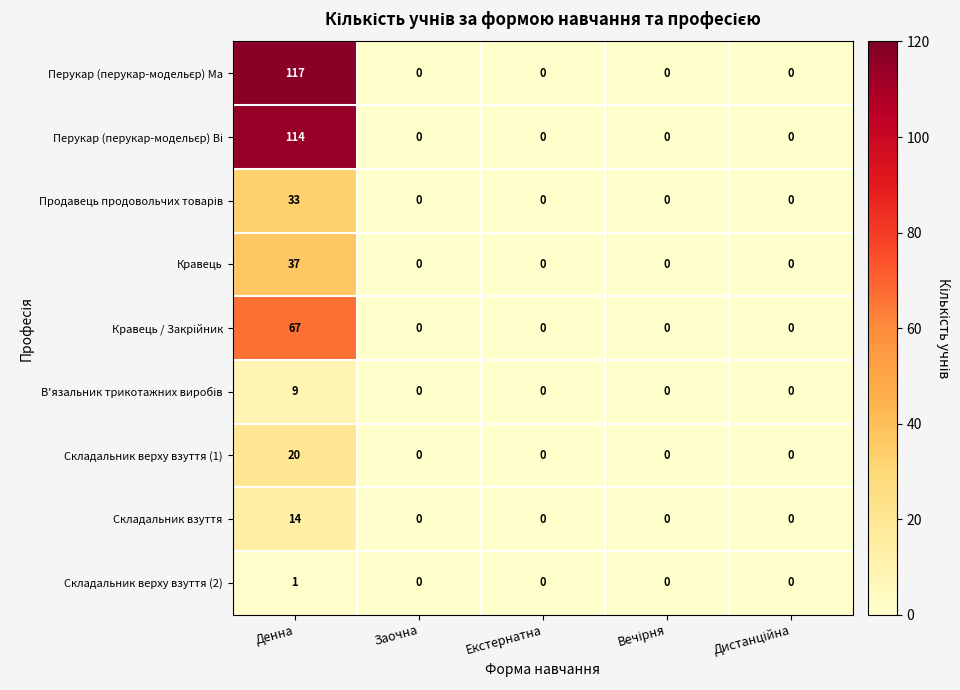

At which category is the sum across all series the highest?

Денна